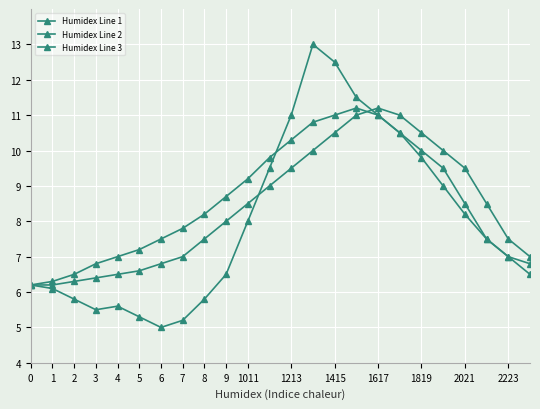

Count the number of categories in the chart.

24